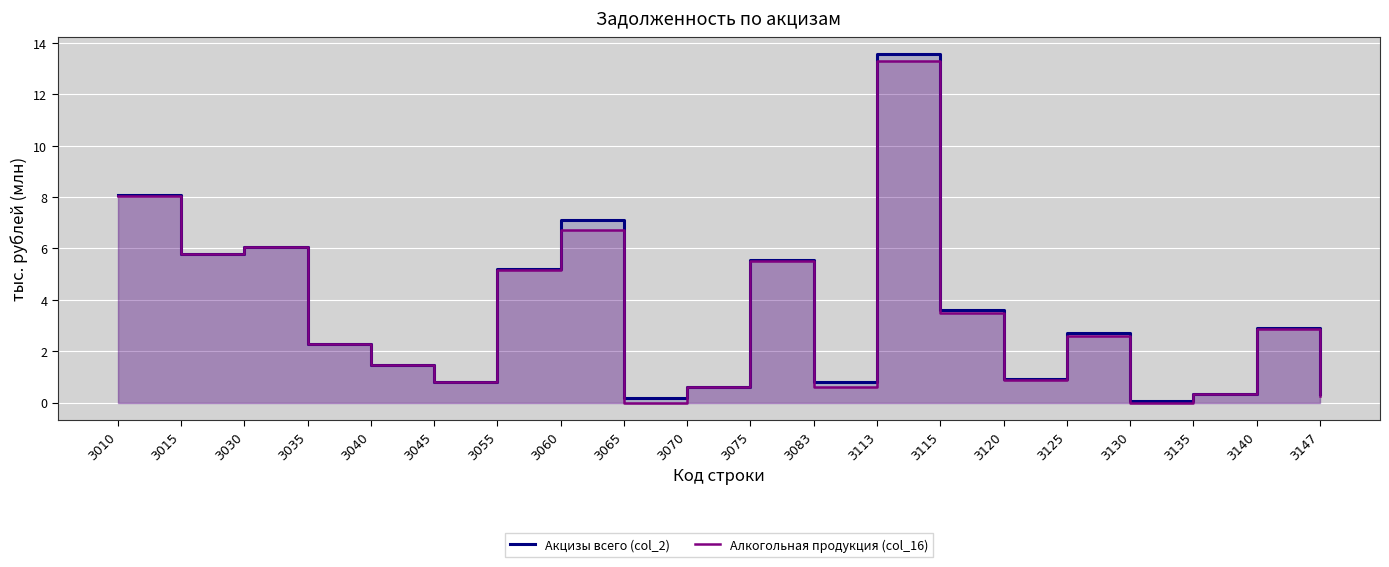

At how many categories does at least one series exceed 10?

1